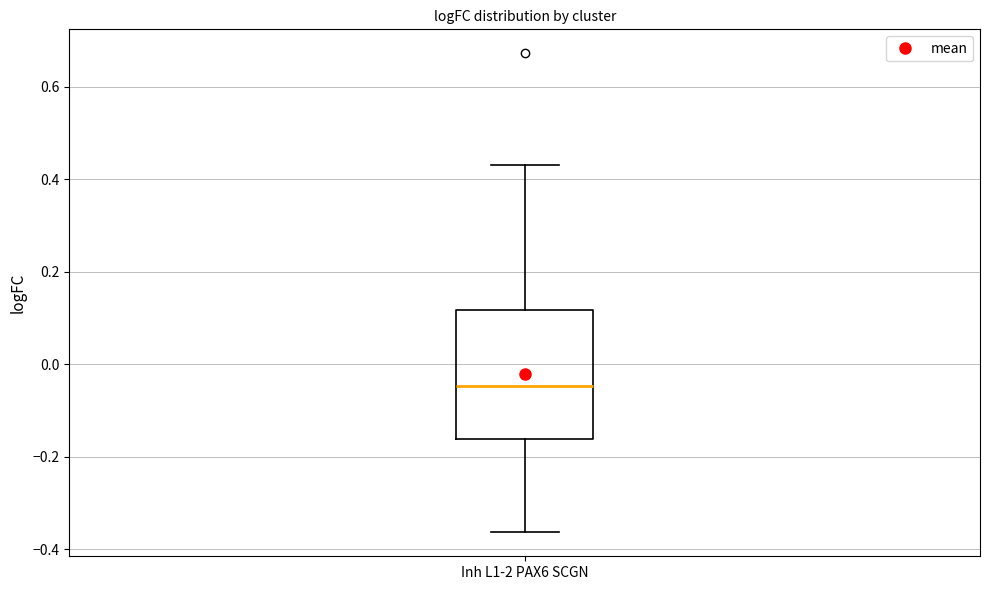

Where is the upper edge of the box for Inh L1-2 PAX6 SCGN on the y-axis? The values are not printed on the chart, so give them approximately, as read against the axis.

0.12